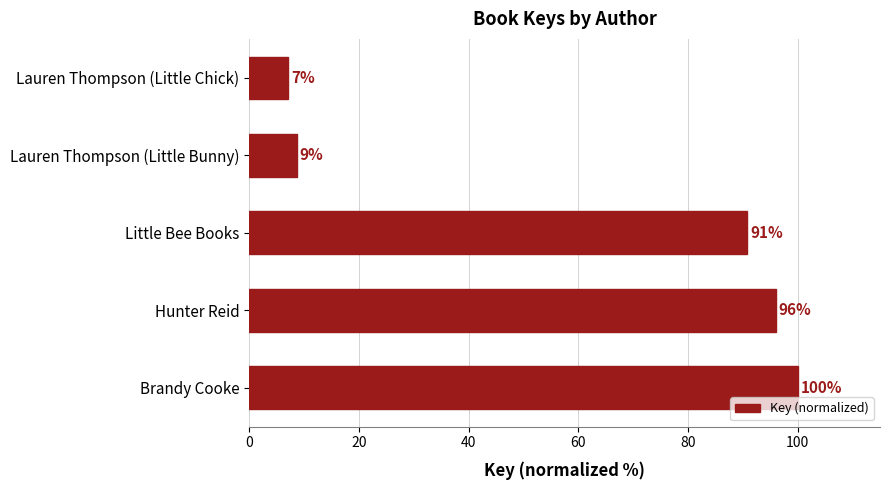

Is it true that the value at Brandy Cooke is 145.0?

False